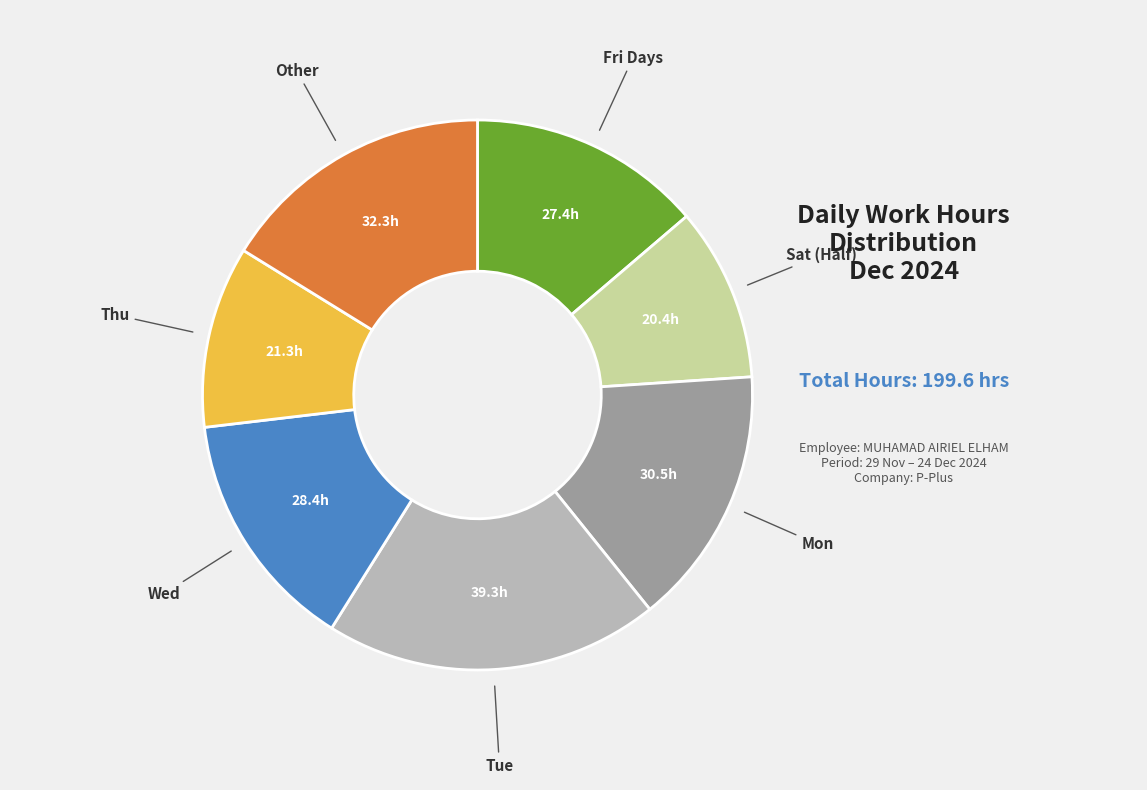

Is there a majority slice in this chart?

No